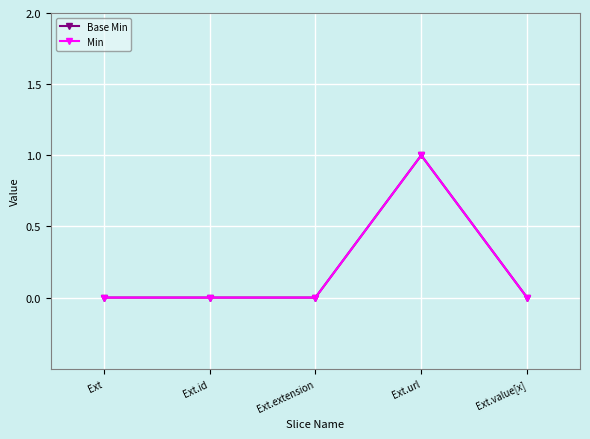

What is the sum of all Base Min values?

1